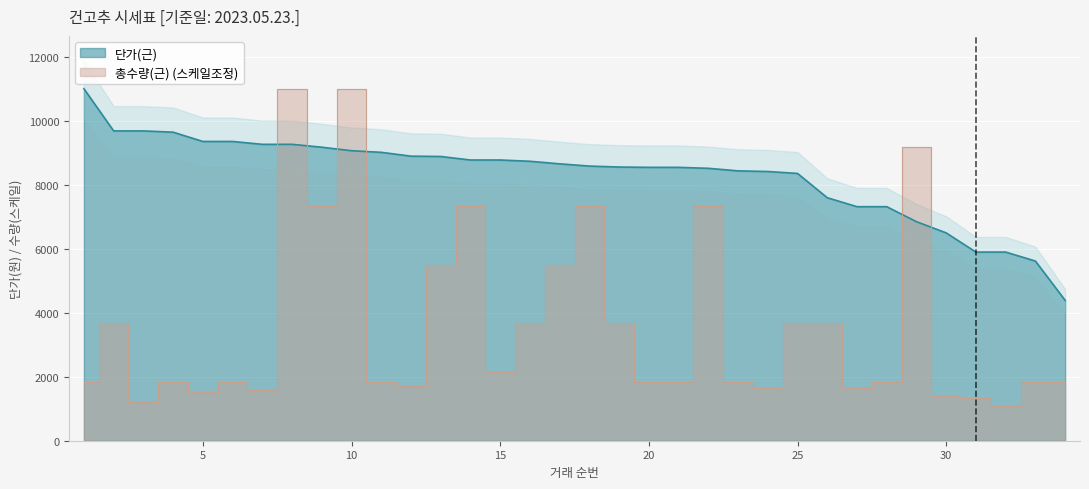

The value of 총수량(근) at 26 is 2561.2. True or false?

False